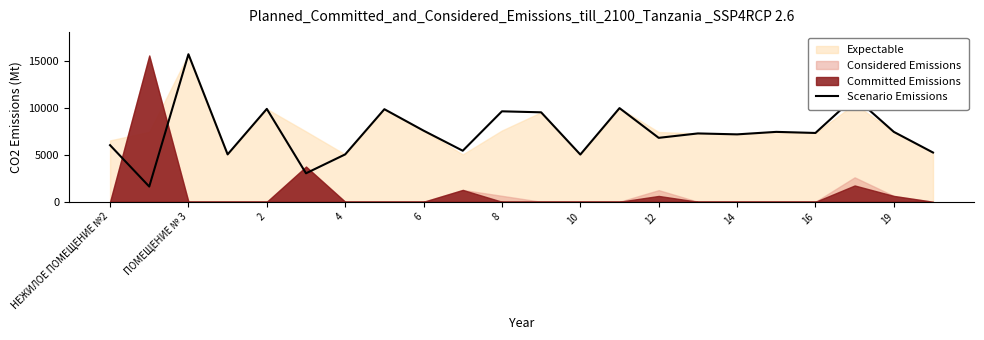

The value of Scenario Emissions at ПОМЕЩЕНИЕ № 3 is 27997.4. True or false?

False